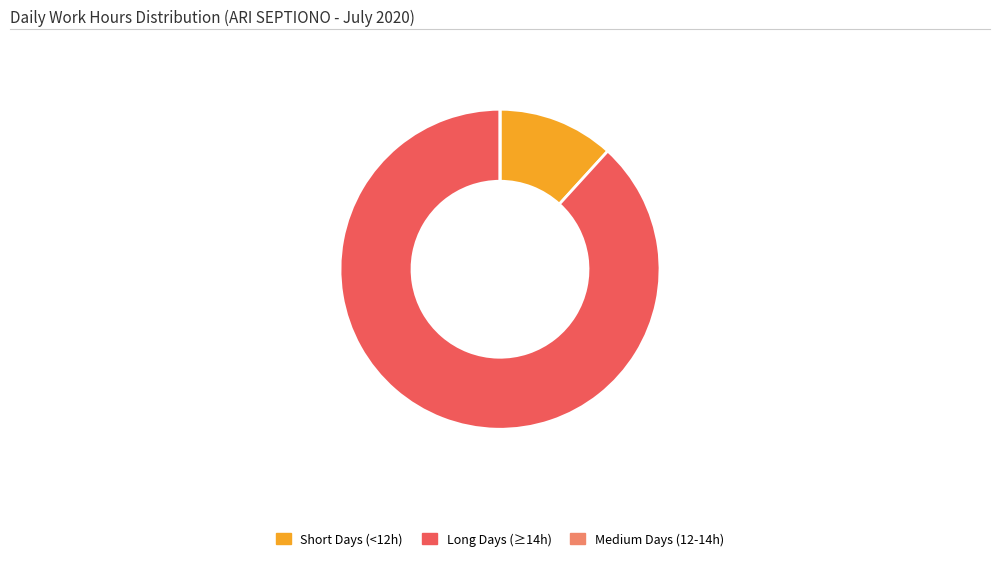

Is the sum of Long Days (≥14h) and Short Days (<12h) greater than half?

Yes